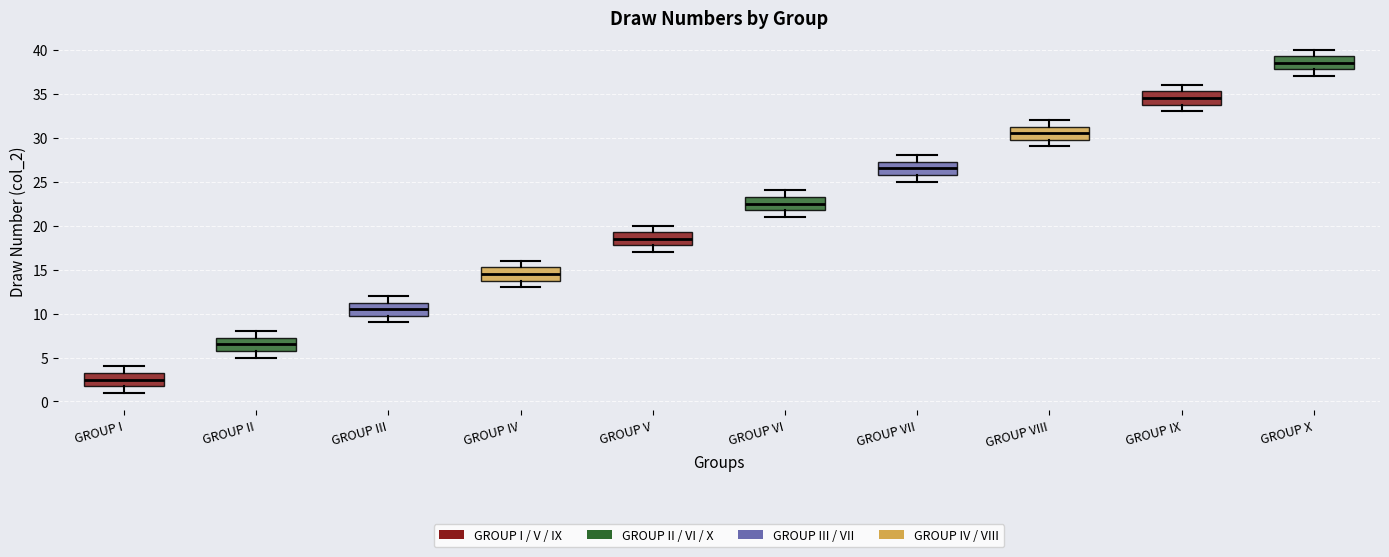

Reading left to right, transcribe this box plot: for each box, give where its median line is, the range the box spans, and where its two whiskers end, as read against the y-axis. The values are not printed on the chart, so give them approximately, as read against the axis.

GROUP I: median 2.5, box 2.0 to 3.5, whiskers 1.0 to 4.0
GROUP II: median 6.5, box 6.0 to 7.5, whiskers 5.0 to 8.0
GROUP III: median 10.5, box 10.0 to 11.5, whiskers 9.0 to 12.0
GROUP IV: median 14.5, box 14.0 to 15.5, whiskers 13.0 to 16.0
GROUP V: median 18.5, box 18.0 to 19.5, whiskers 17.0 to 20.0
GROUP VI: median 22.5, box 22.0 to 23.5, whiskers 21.0 to 24.0
GROUP VII: median 26.5, box 26.0 to 27.5, whiskers 25.0 to 28.0
GROUP VIII: median 30.5, box 30.0 to 31.5, whiskers 29.0 to 32.0
GROUP IX: median 34.5, box 34.0 to 35.5, whiskers 33.0 to 36.0
GROUP X: median 38.5, box 38.0 to 39.5, whiskers 37.0 to 40.0